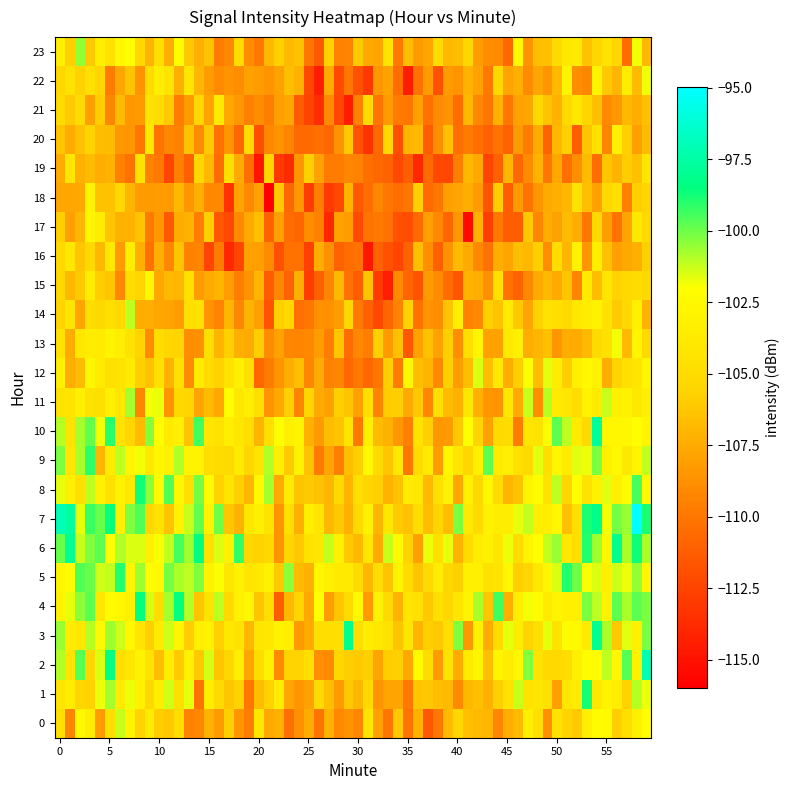

What is the highest value of the 0 series?

-101.7